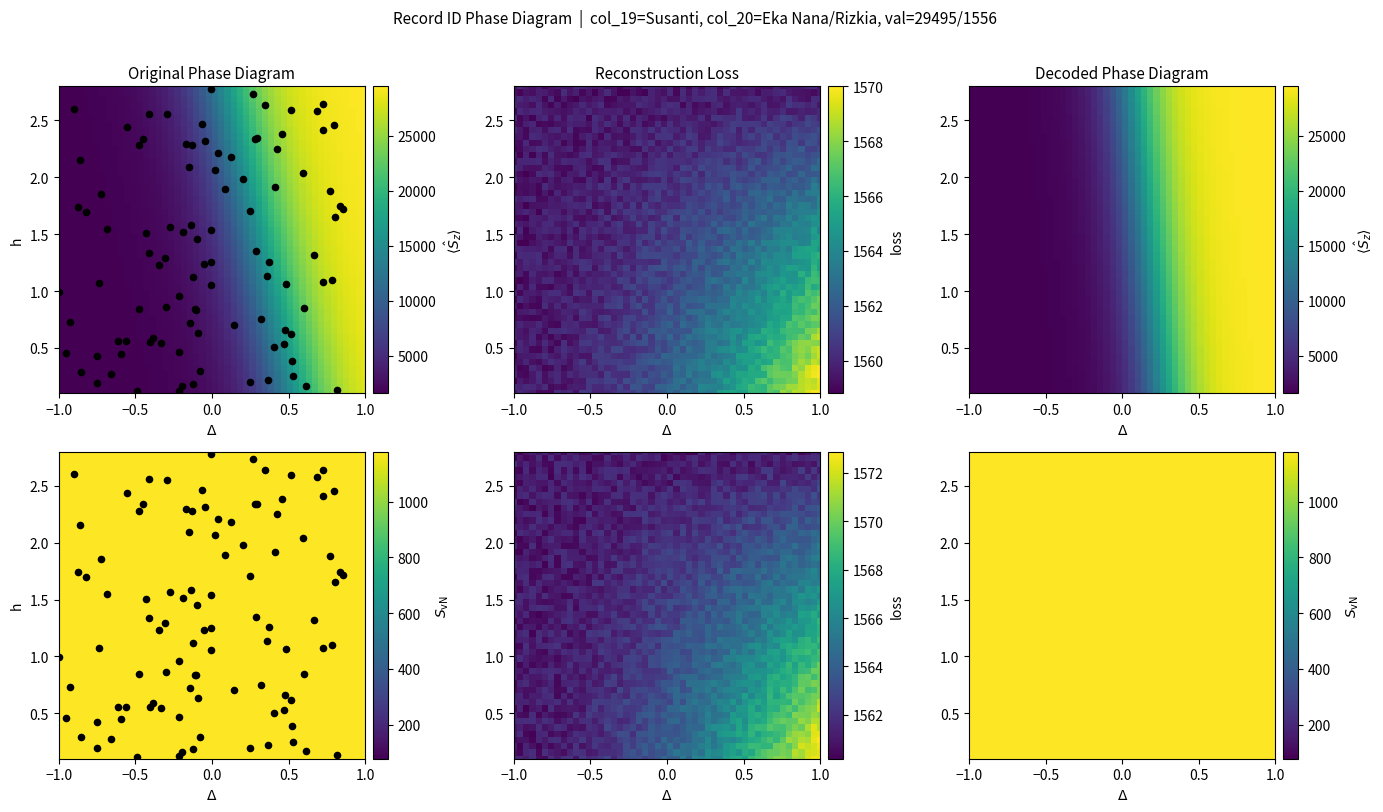

True or false: Susanti has a value of 29495 at 14.

True